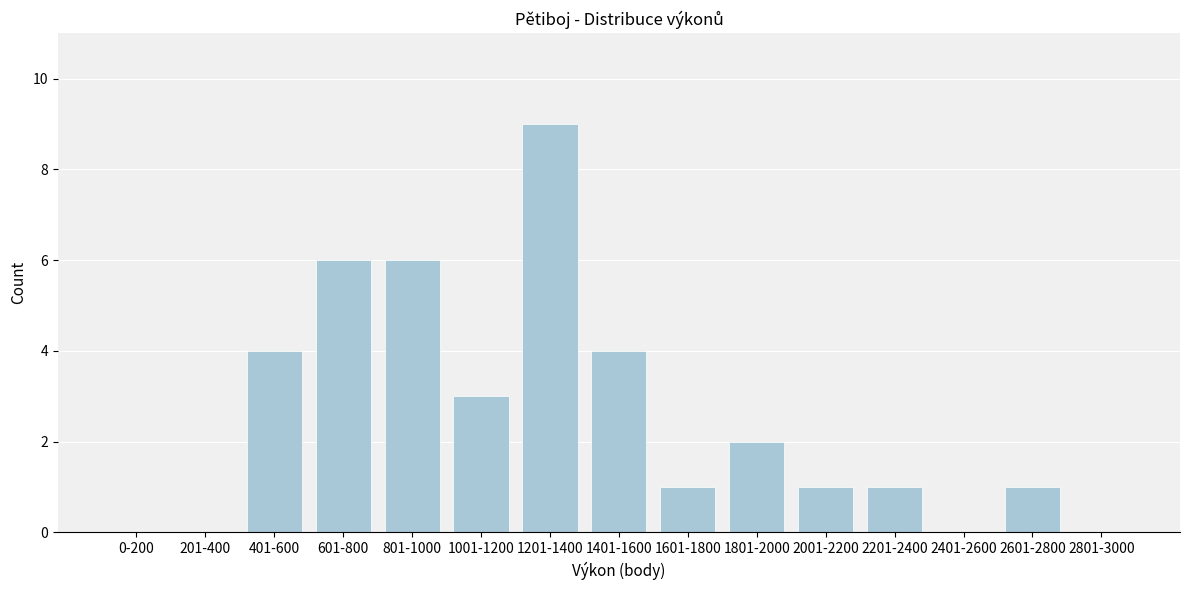

Reading right to left, list all the values displayed in this chart.

2801-3000=0	2601-2800=1	2401-2600=0	2201-2400=1	2001-2200=1	1801-2000=2	1601-1800=1	1401-1600=4	1201-1400=9	1001-1200=3	801-1000=6	601-800=6	401-600=4	201-400=0	0-200=0